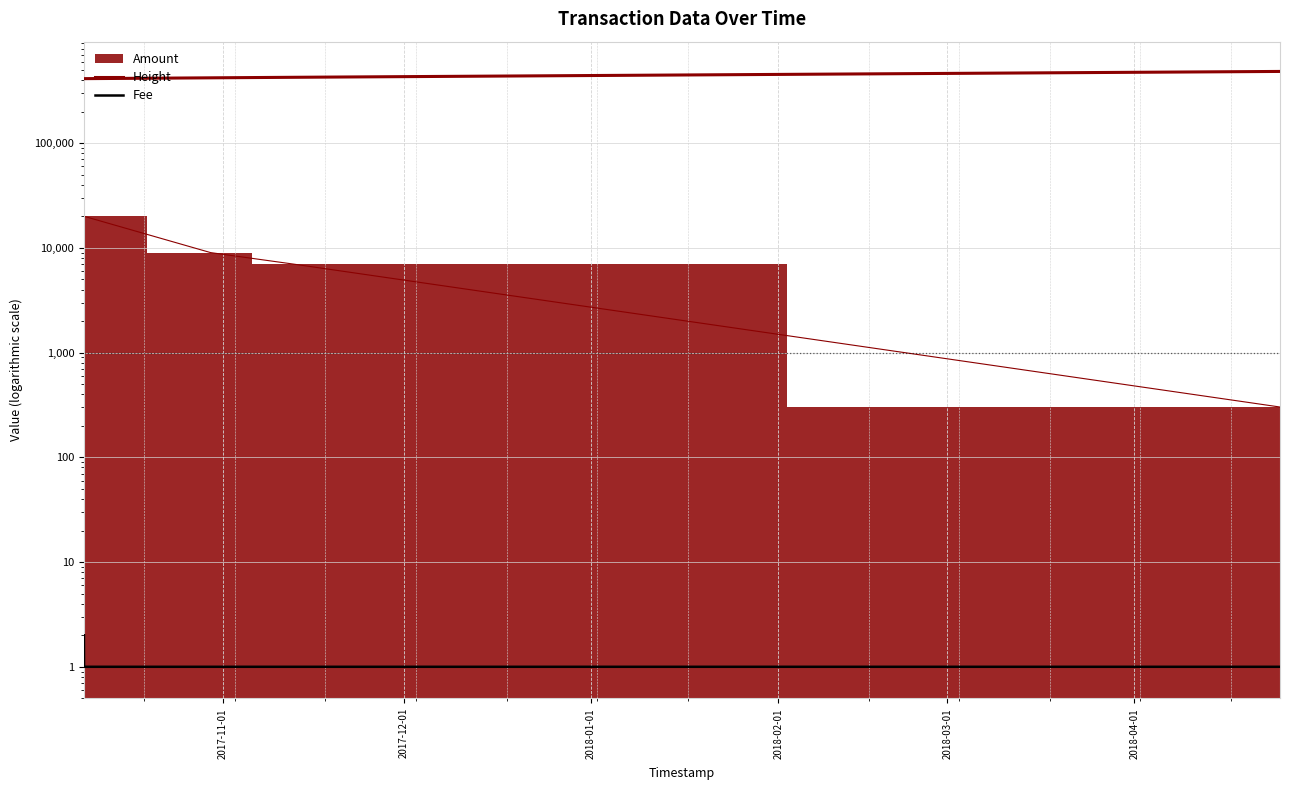

What is the lowest value of the Height series?

412458